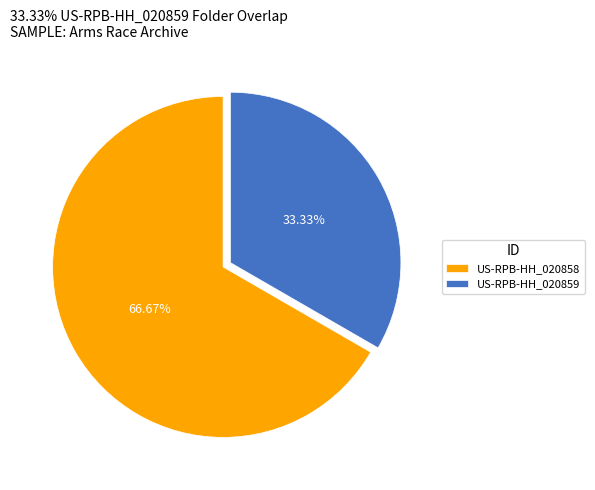

How many segments does this pie chart have?

2